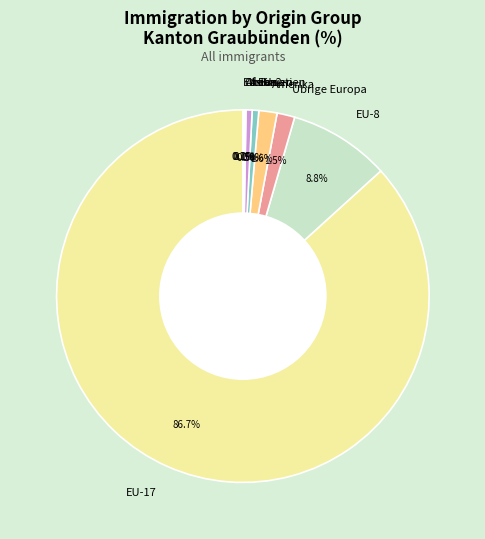

Is there any slice that represents more than half of the pie?

Yes